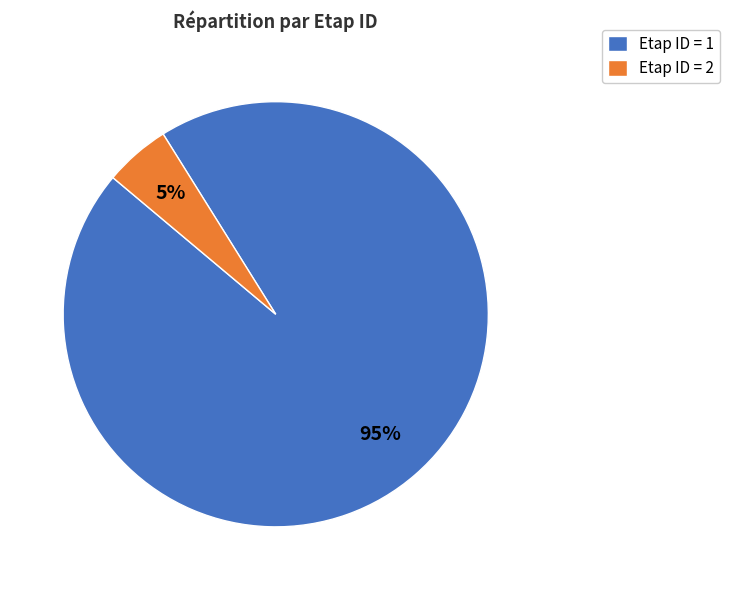

Which category has the smallest portion of the pie?

Etap ID = 2